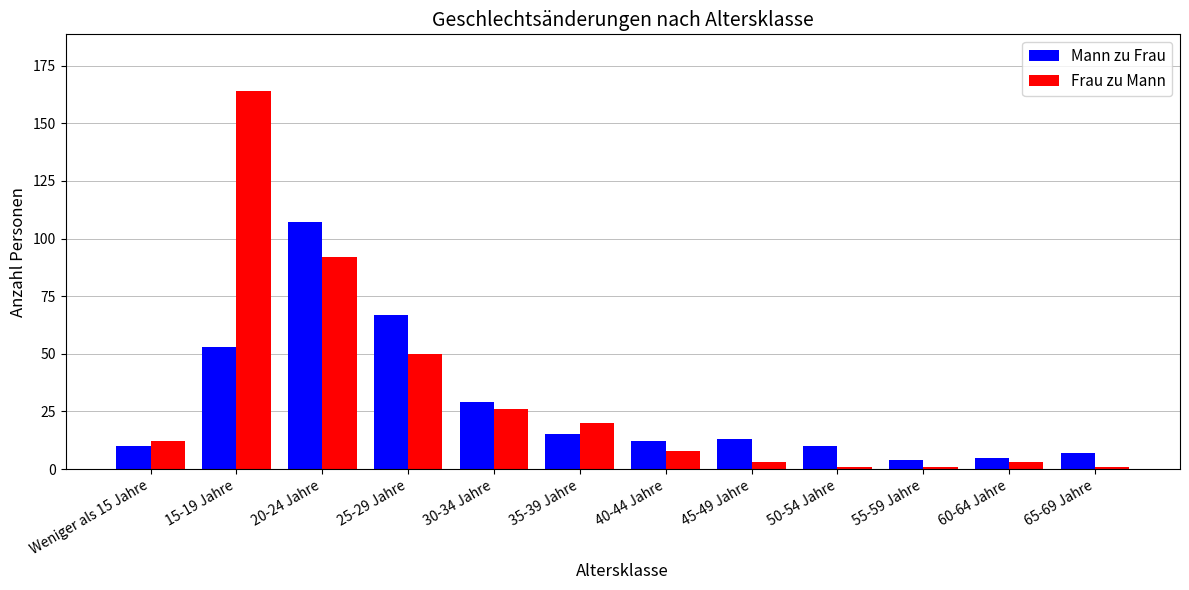

At which label is Frau zu Mann closest to 82?

20-24 Jahre